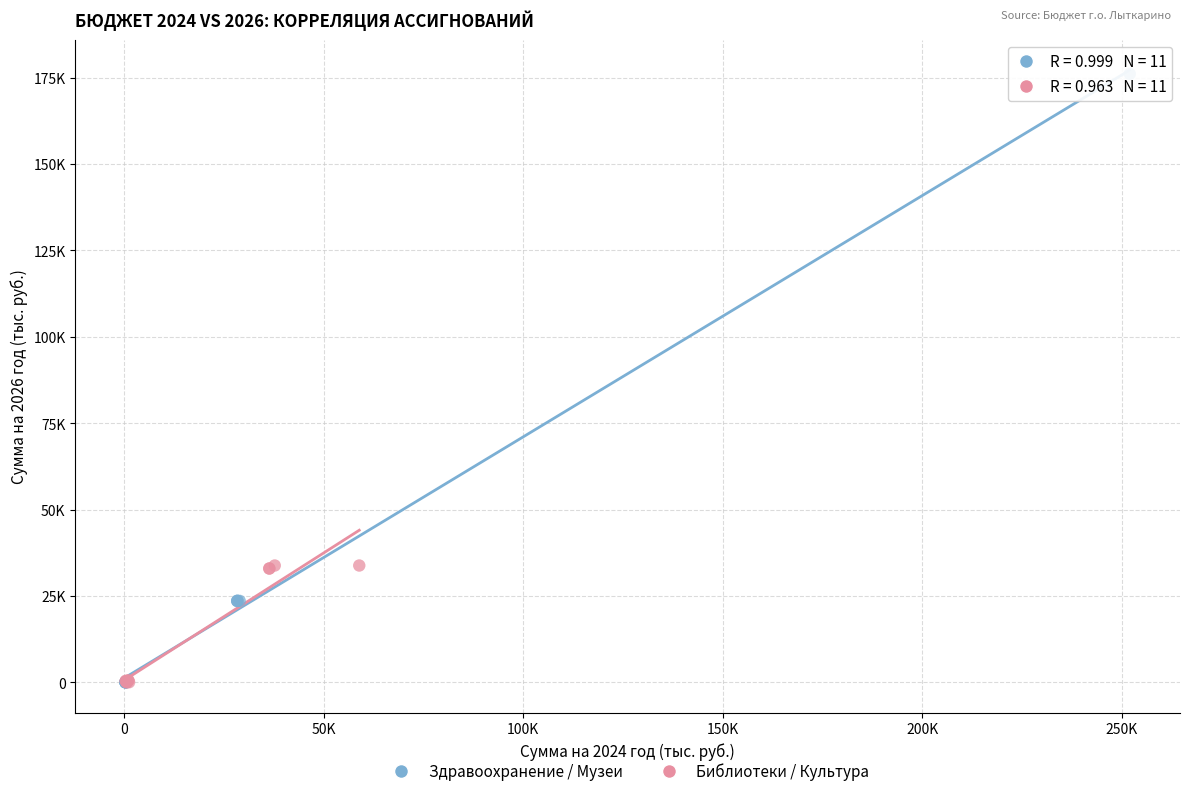

What are all the series names shown in the legend?

Здравоохранение / Музеи, Библиотеки / Культура